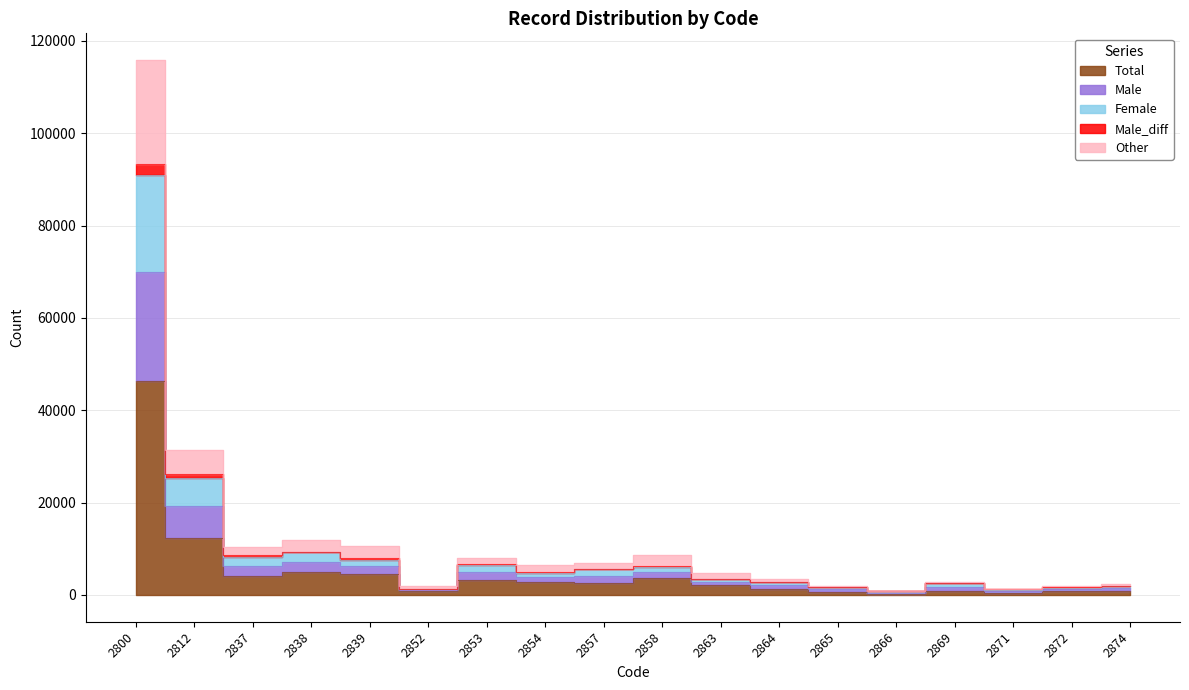

True or false: Male_diff and Other cross at least once.

False